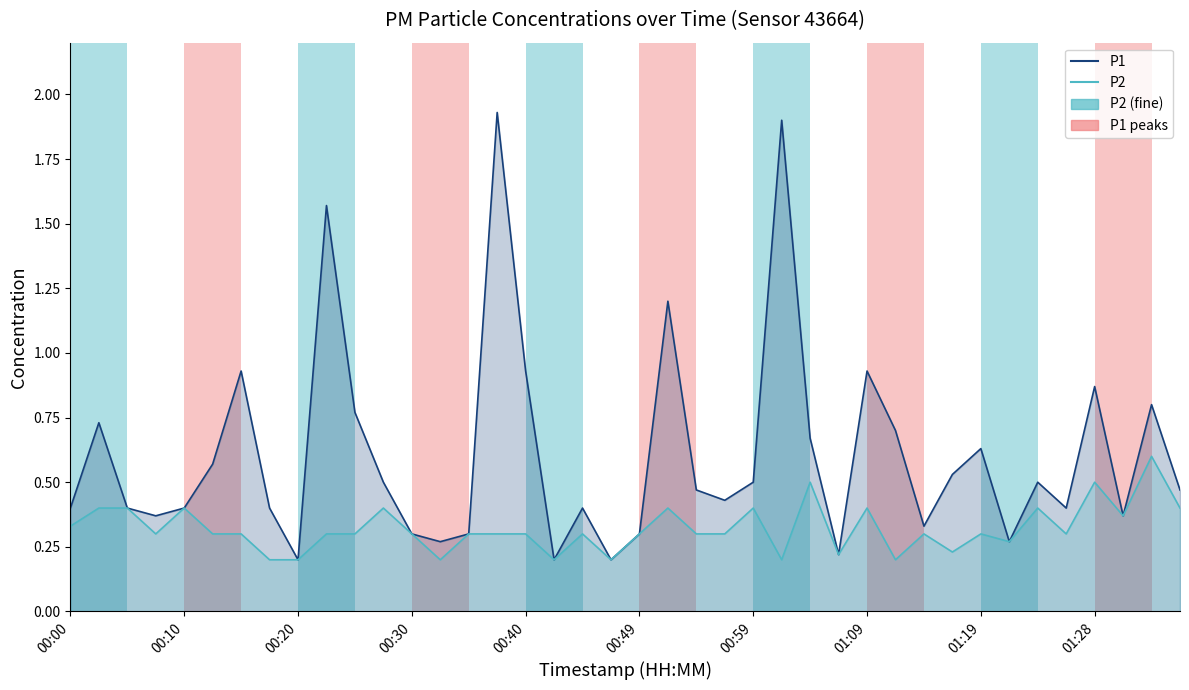

What is the difference between the highest and lowest values at 11?

0.1